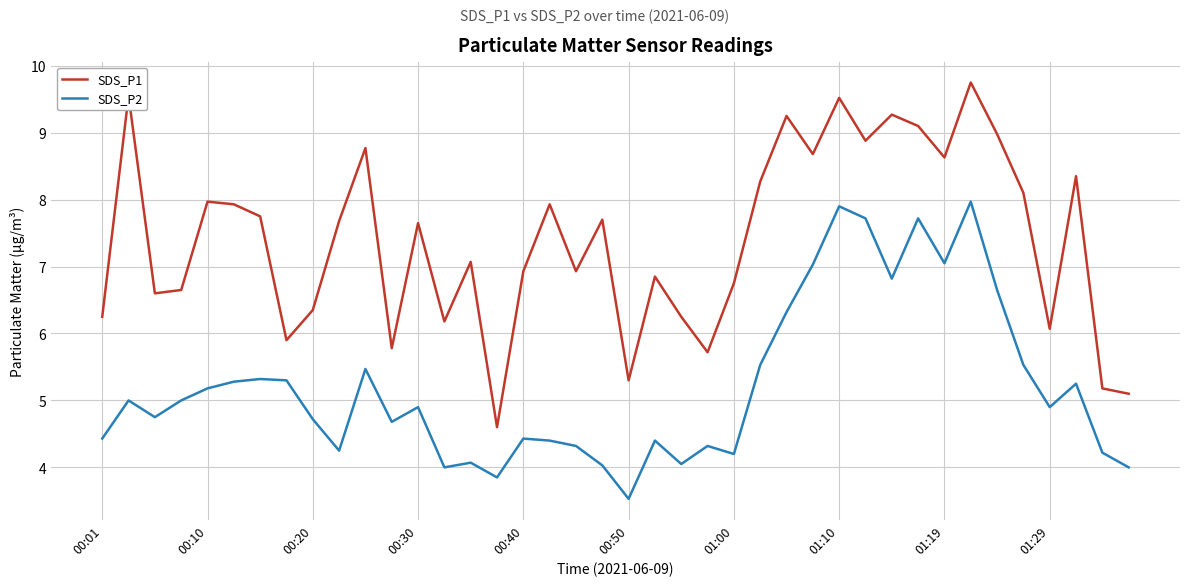

List the series in order of their overall mean, highest first.

SDS_P1, SDS_P2